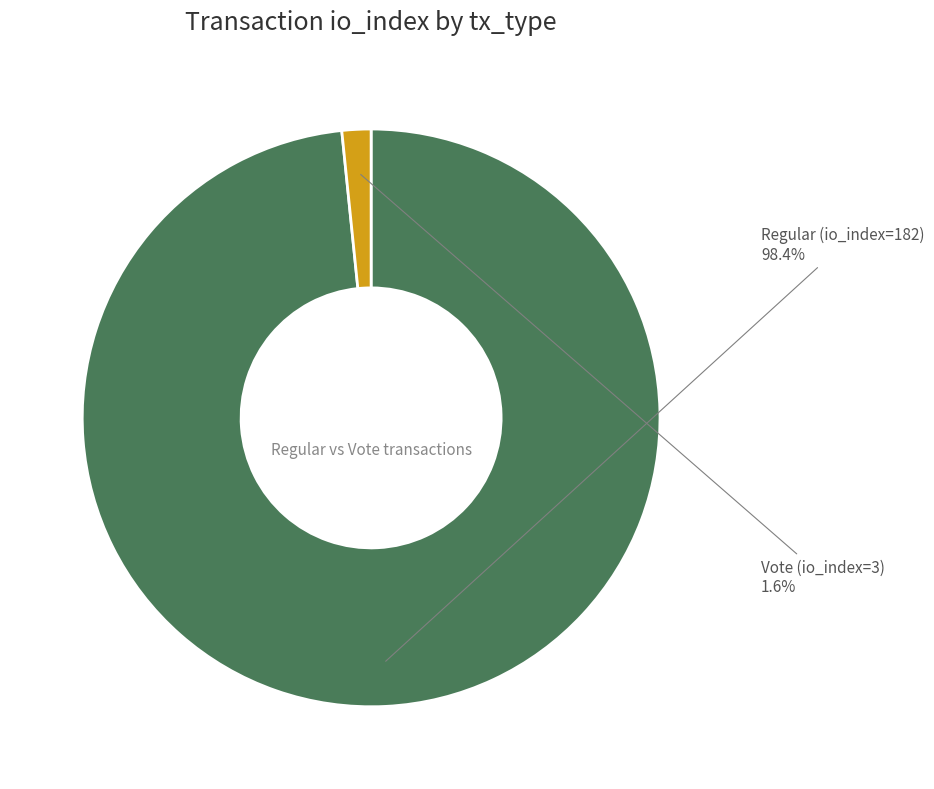

Which slice represents more than half of the pie?

Regular (io_index=182)